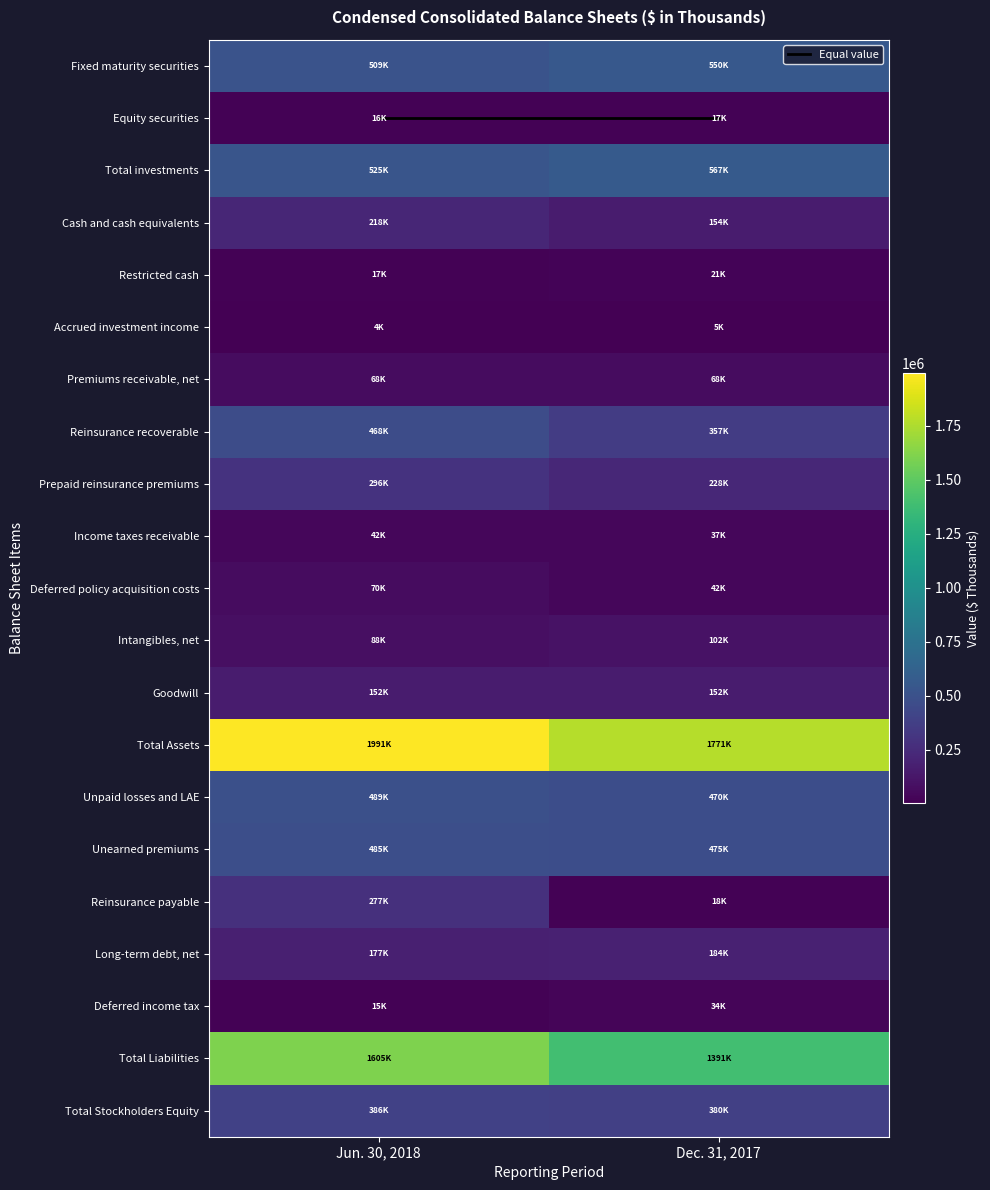

Which series changed the most between Jun. 30, 2018 and Dec. 31, 2017?

Reinsurance payable